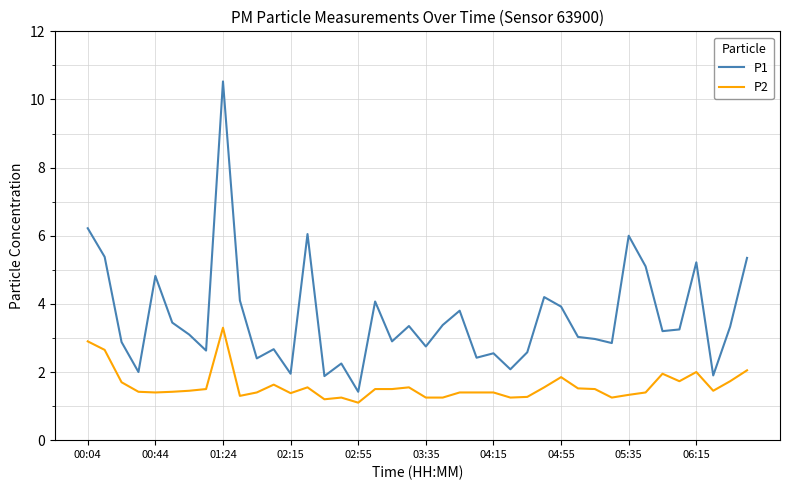

Which series has the largest total across all categories?

P1